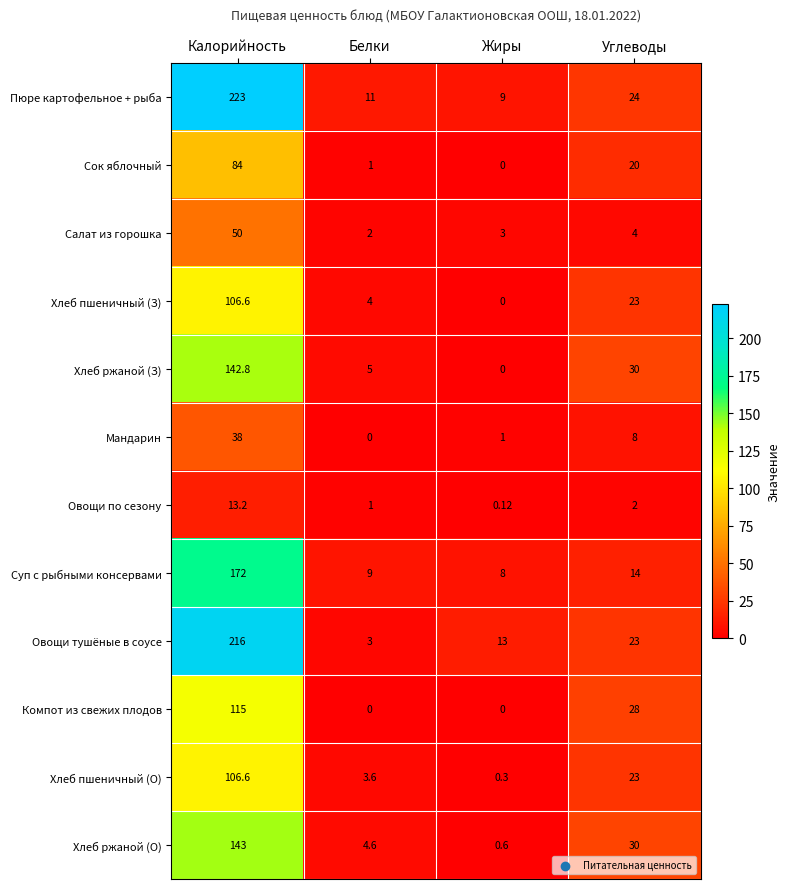

Which series has the largest range (max minus min)?

Пюре картофельное + рыба